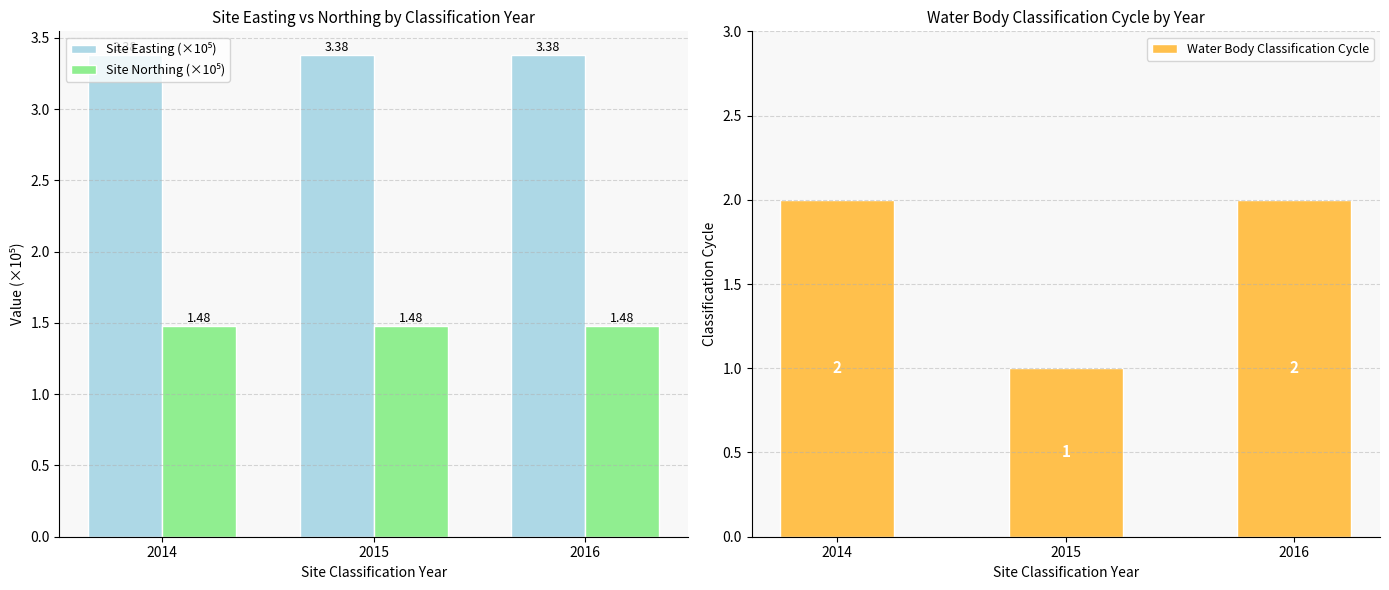

How many series are shown in this chart?

3